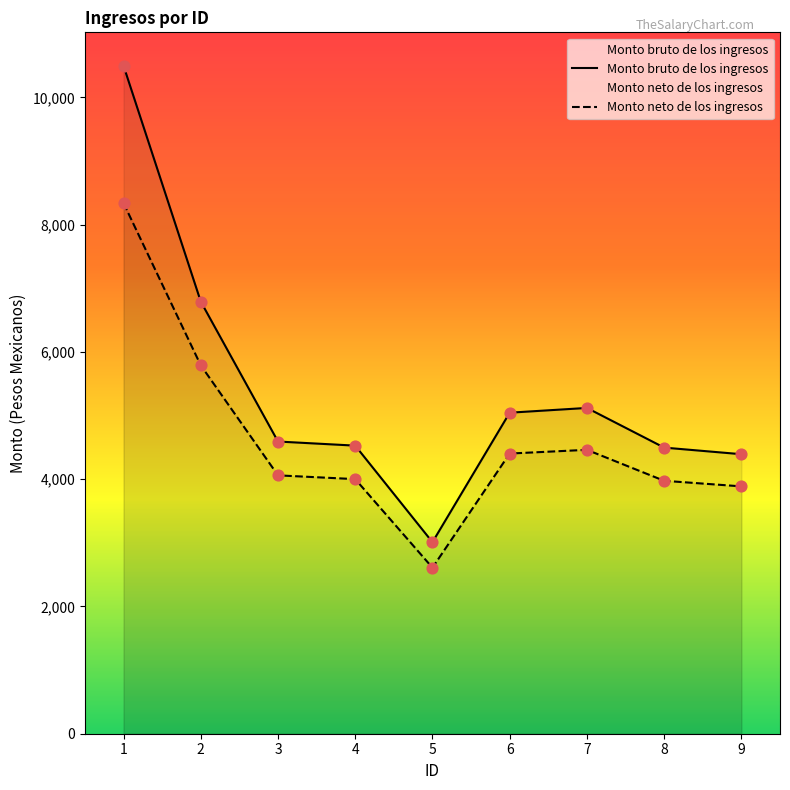

At which category is the sum across all series the highest?

1